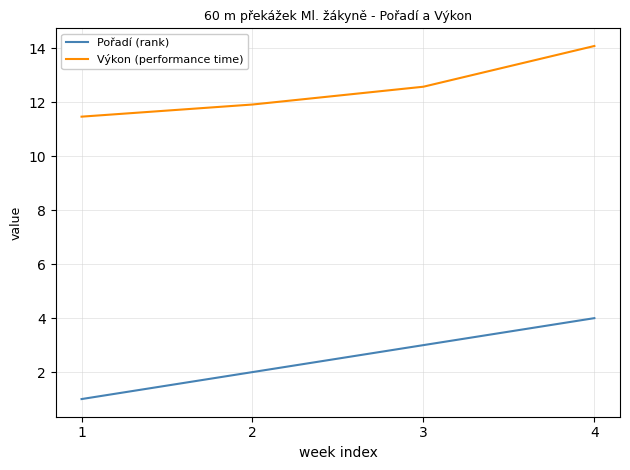

Count the number of data series in this chart.

2